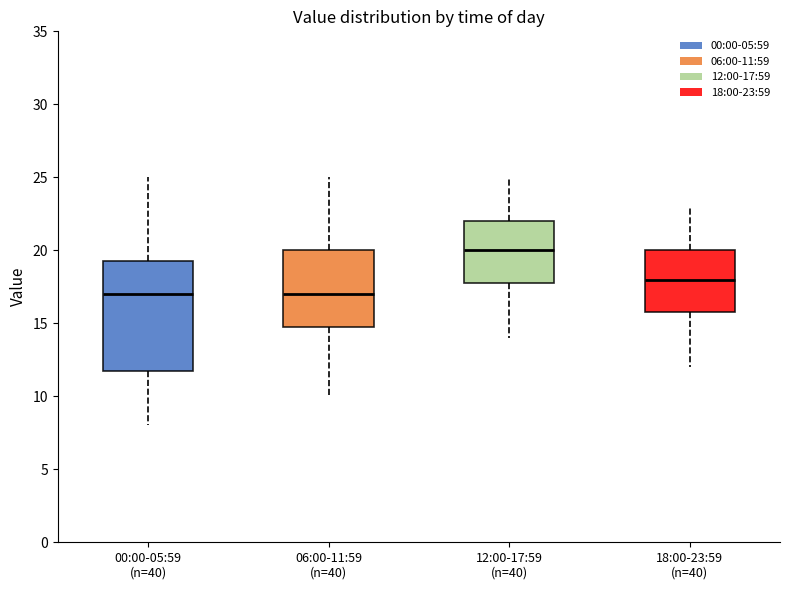

Reading left to right, transcribe this box plot: for each box, give where its median line is, the range the box spans, and where its two whiskers end, as read against the y-axis. The values are not printed on the chart, so give them approximately, as read against the axis.

00:00-05:59 (n=40): median 17.0, box 12.0 to 19.5, whiskers 8.0 to 25.0
06:00-11:59 (n=40): median 17.0, box 15.0 to 20.0, whiskers 10.0 to 25.0
12:00-17:59 (n=40): median 20.0, box 18.0 to 22.0, whiskers 14.0 to 25.0
18:00-23:59 (n=40): median 18.0, box 16.0 to 20.0, whiskers 12.0 to 23.0